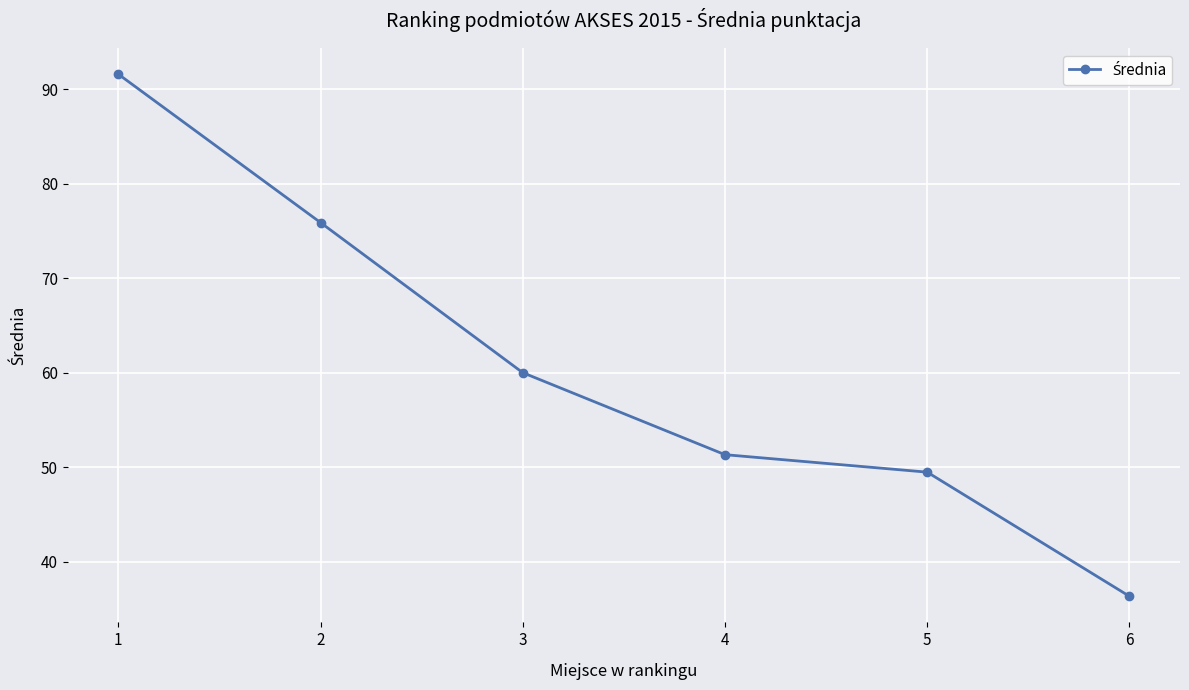

List the labels in order of value, largest first.

1, 2, 3, 4, 5, 6